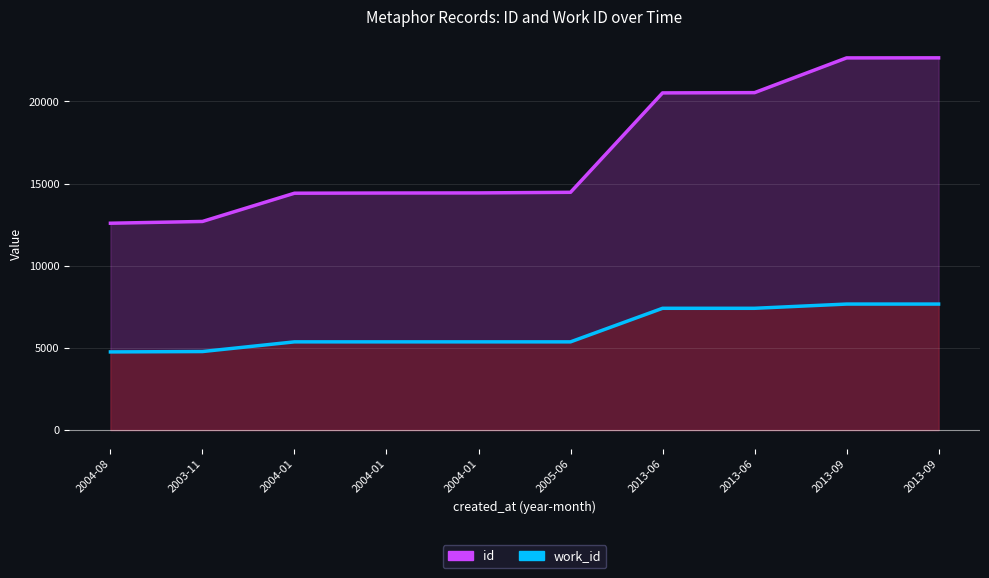

List the series in order of their overall mean, highest first.

id, work_id